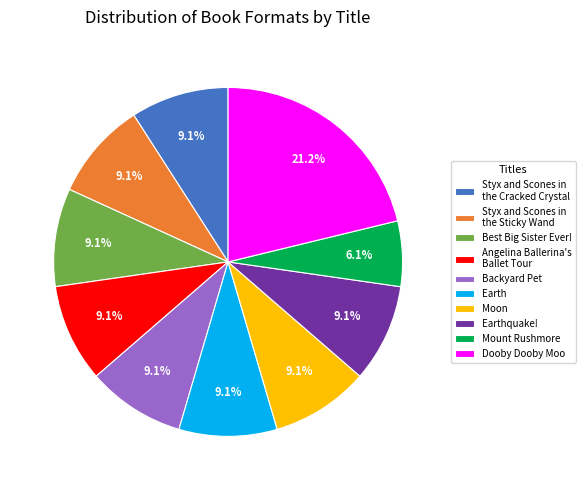

Which has a higher value, Dooby Dooby Moo or Earthquake!?

Dooby Dooby Moo